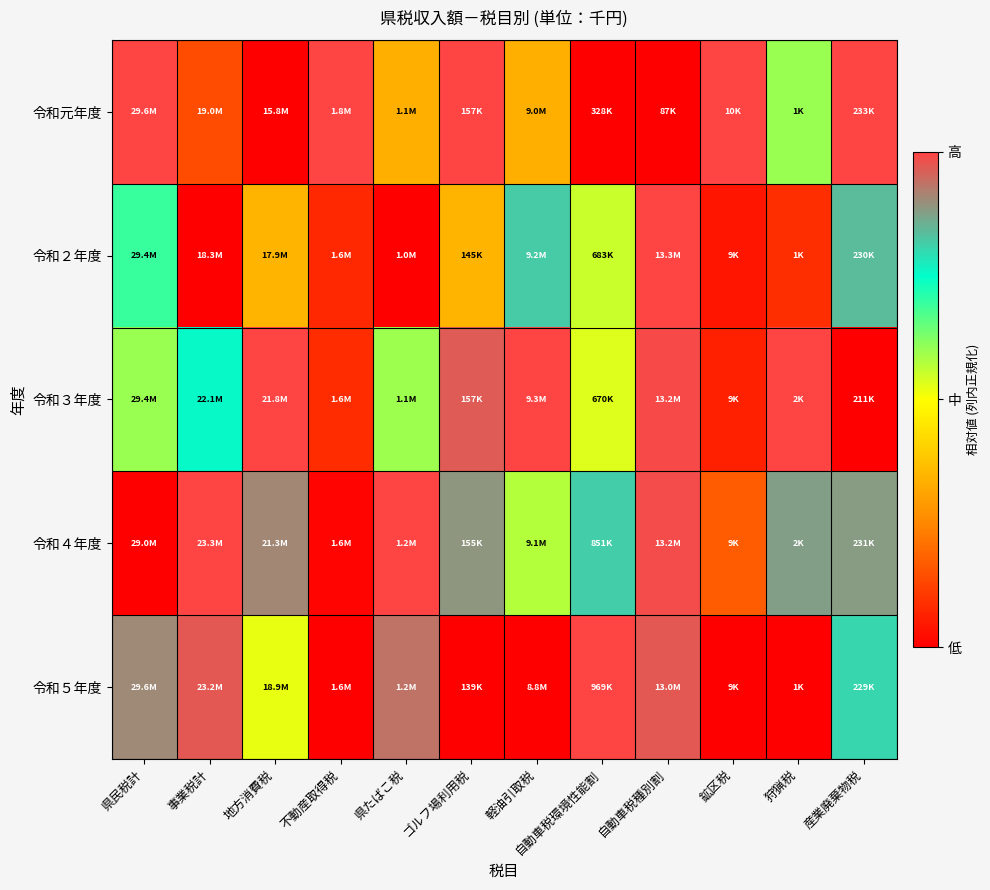

How many data points does each series have?

12